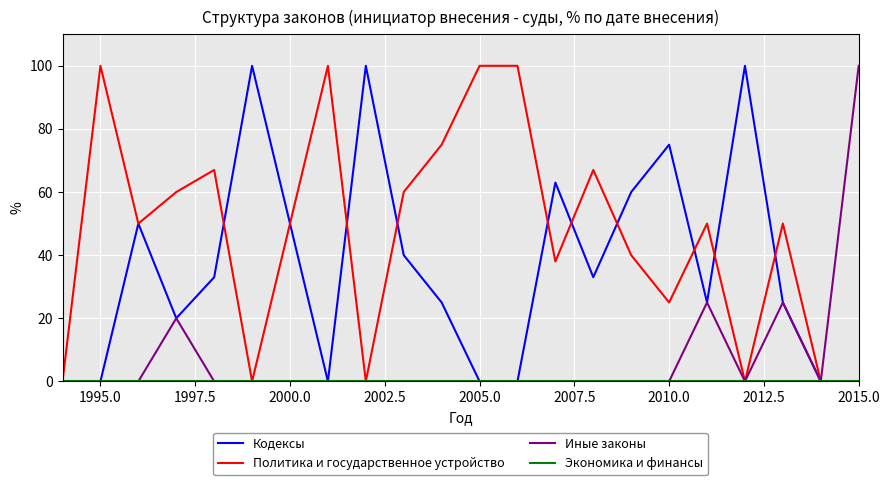

Which series has the largest total across all categories?

Политика и государственное устройство